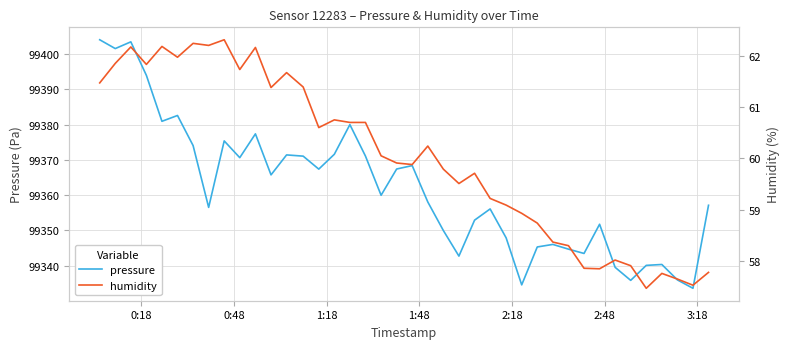

Rank the series by their average value, from lowest to highest.

humidity, pressure